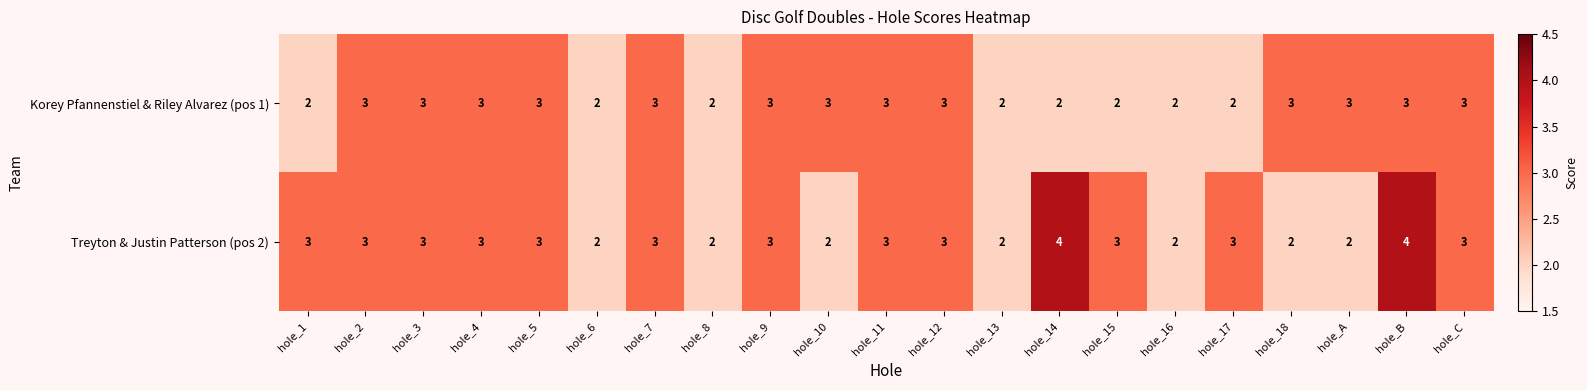

What is the average value of the Korey Pfannenstiel & Riley Alvarez (pos 1) series?

3